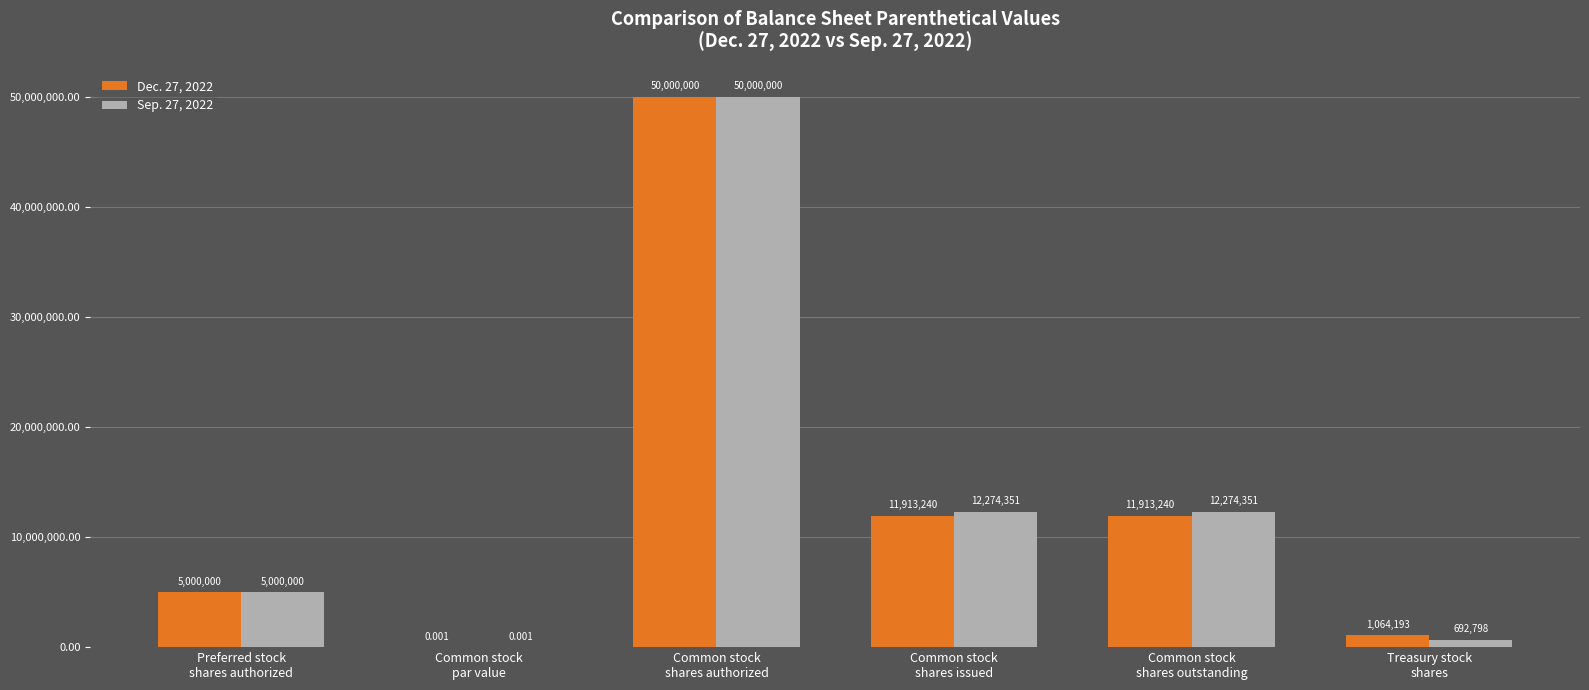

Between Common stock
par value and Common stock
shares outstanding, which series saw the biggest shift?

Sep. 27, 2022